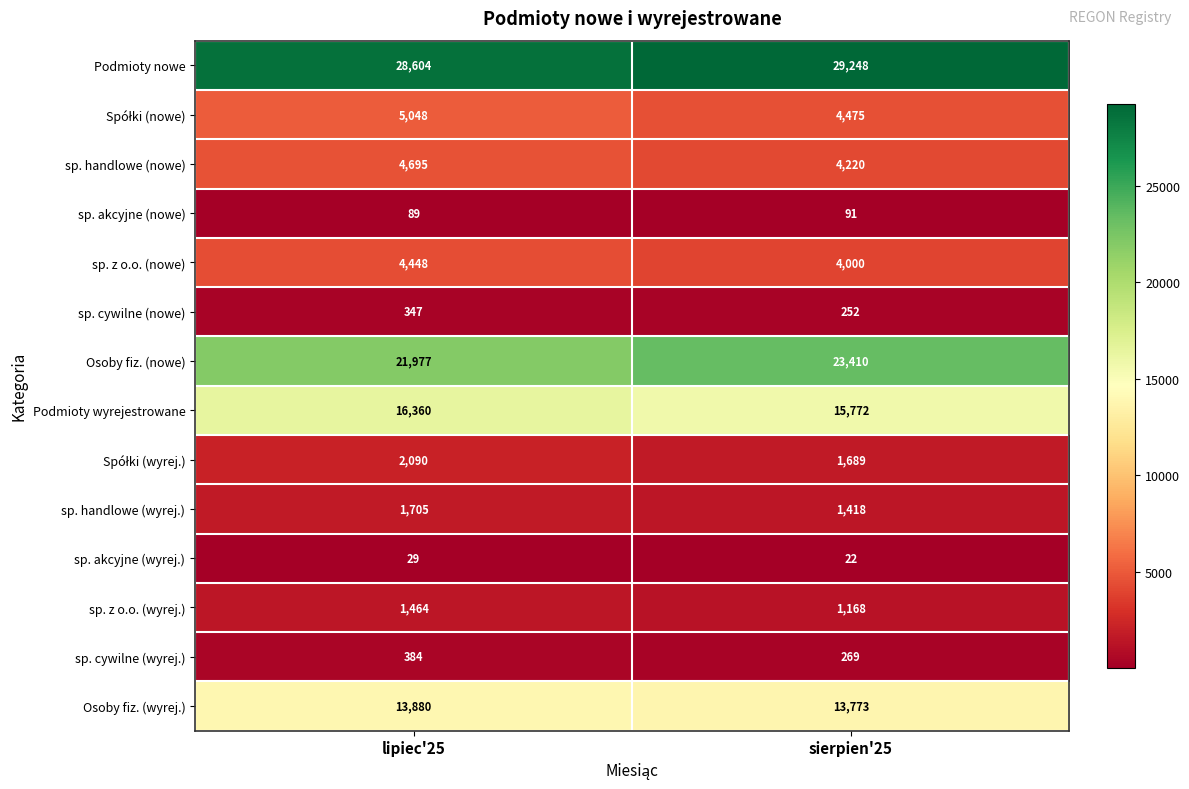

Which series has the largest total across all categories?

Podmioty nowe